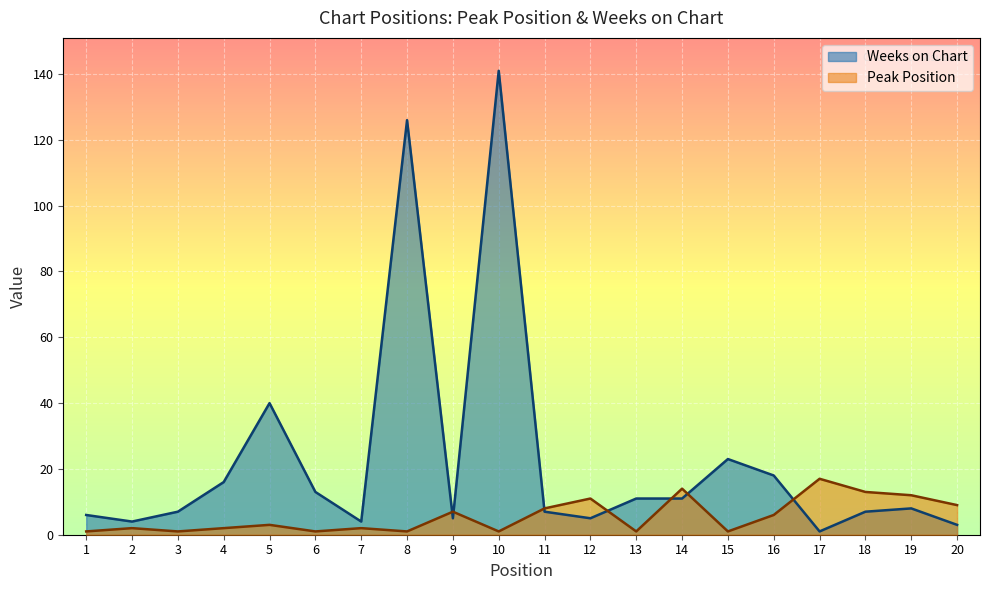

Is the value of Peak Position at 2 greater than the value of Weeks on Chart at 12?

No